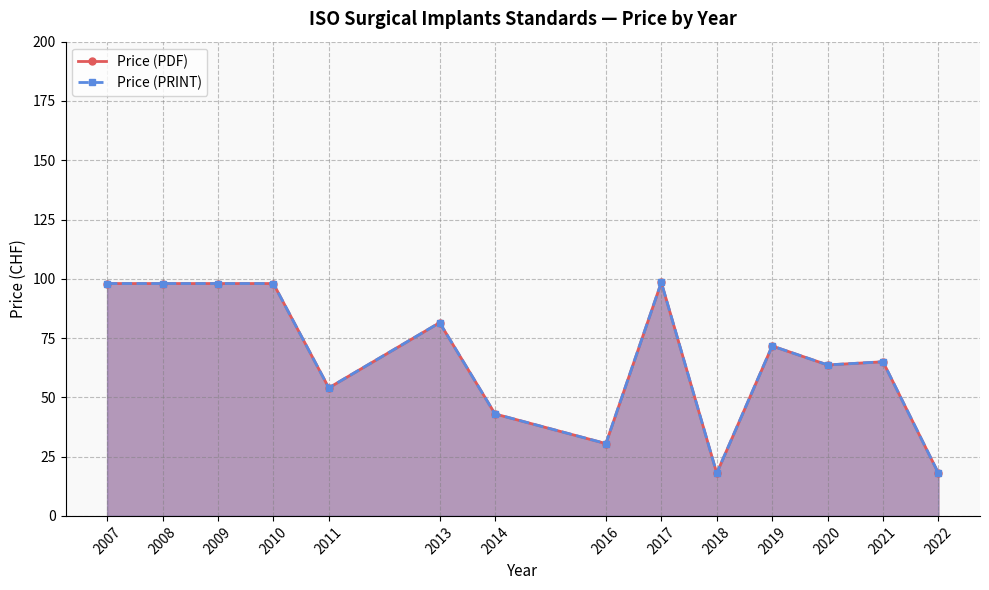

Reading left to right, transcribe all the data shown in this chart.

Price (PDF): 2007=98.0	2008=98.0	2009=98.0	2010=98.0	2011=54.0	2013=81.5	2014=43.0	2016=30.5	2017=98.5	2018=18.0	2019=71.7	2020=63.7	2021=65.0	2022=18.0
Price (PRINT): 2007=98.0	2008=98.0	2009=98.0	2010=98.0	2011=54.0	2013=81.5	2014=43.0	2016=30.5	2017=98.5	2018=18.0	2019=71.7	2020=63.7	2021=65.0	2022=18.0